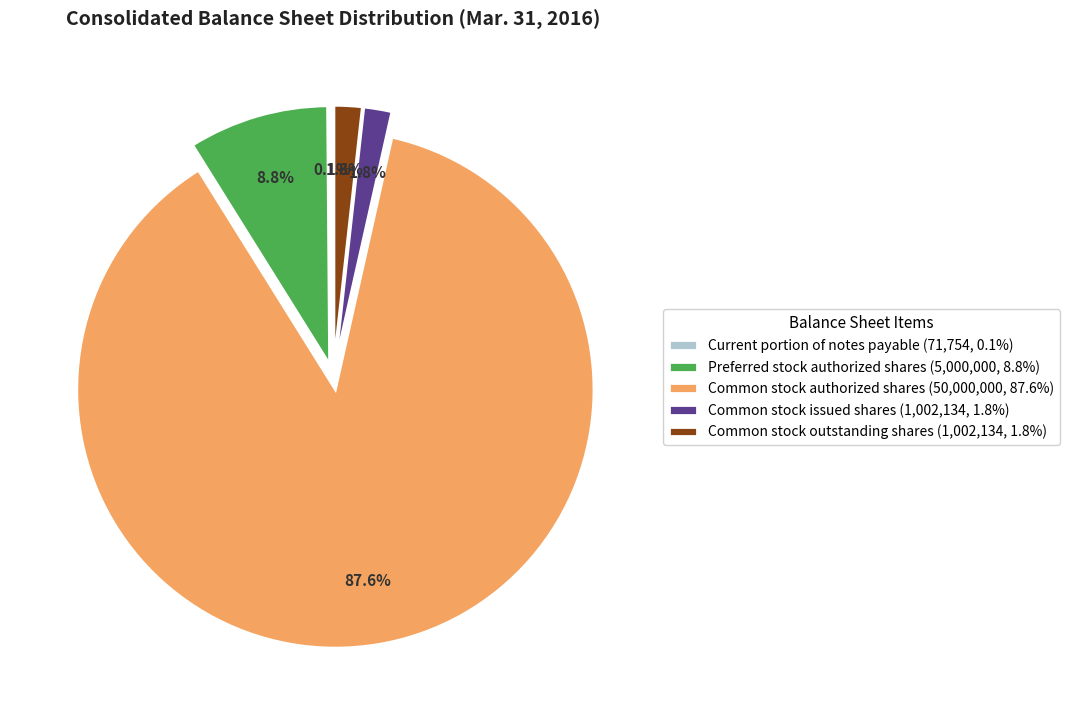

What percentage is NOT represented by Preferred stock authorized shares?

91.2%